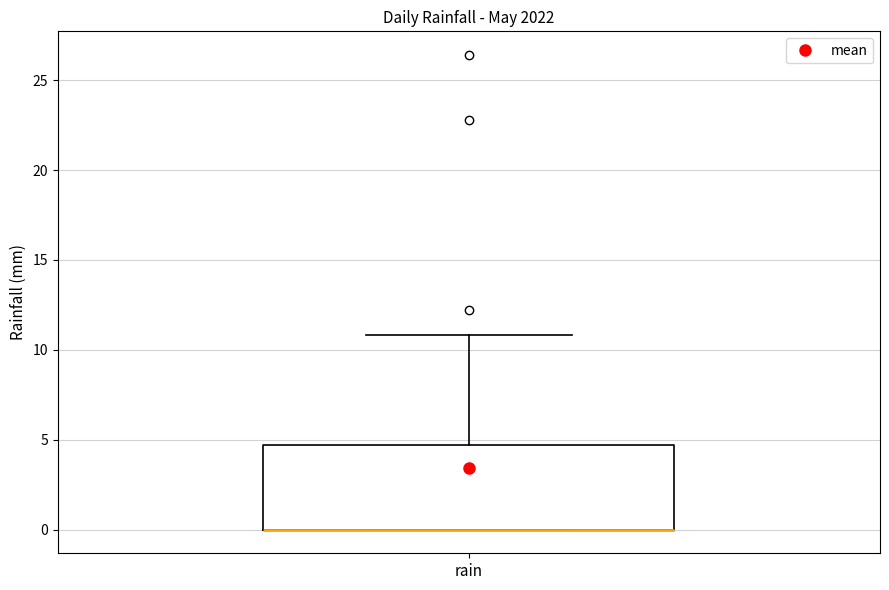

Read this box plot against the y-axis: the position of the median line, the range covered by the box, and the ends of both whiskers. The values are not printed on the chart, so give them approximately, as read against the axis.

median 0.0 (drawn on the box's lower edge), box 0.0 to 4.5, whiskers 0.0 to 11.0